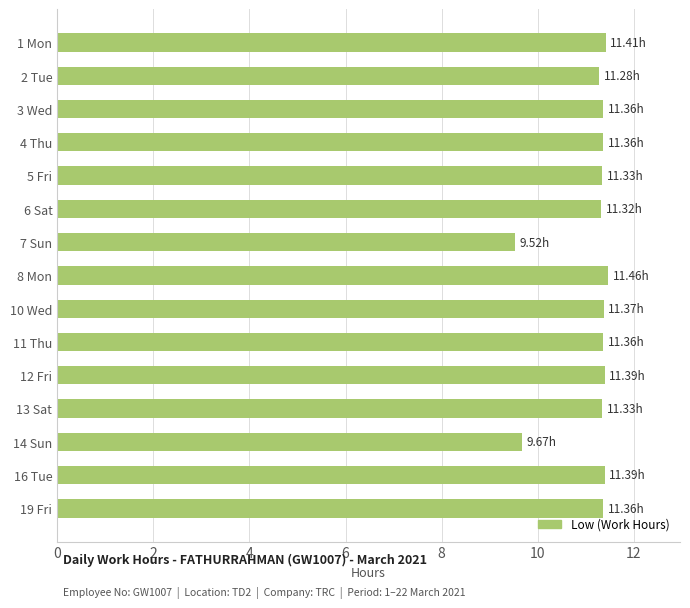

What is the average value?

11.1